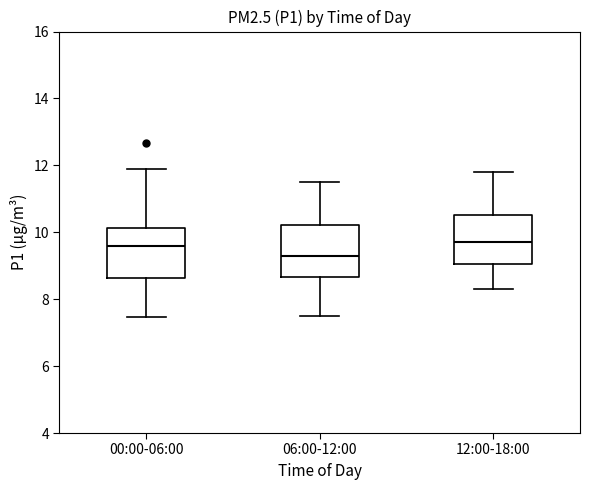

Where does the median line of the box for 00:00-06:00 sit on the y-axis? The values are not printed on the chart, so give them approximately, as read against the axis.

9.6